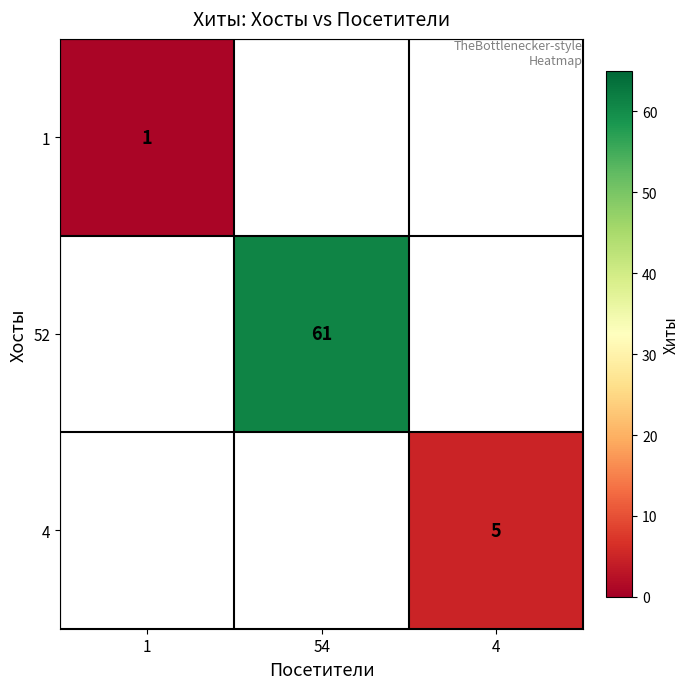

The 1 series shows 1 at 1. True or false?

True